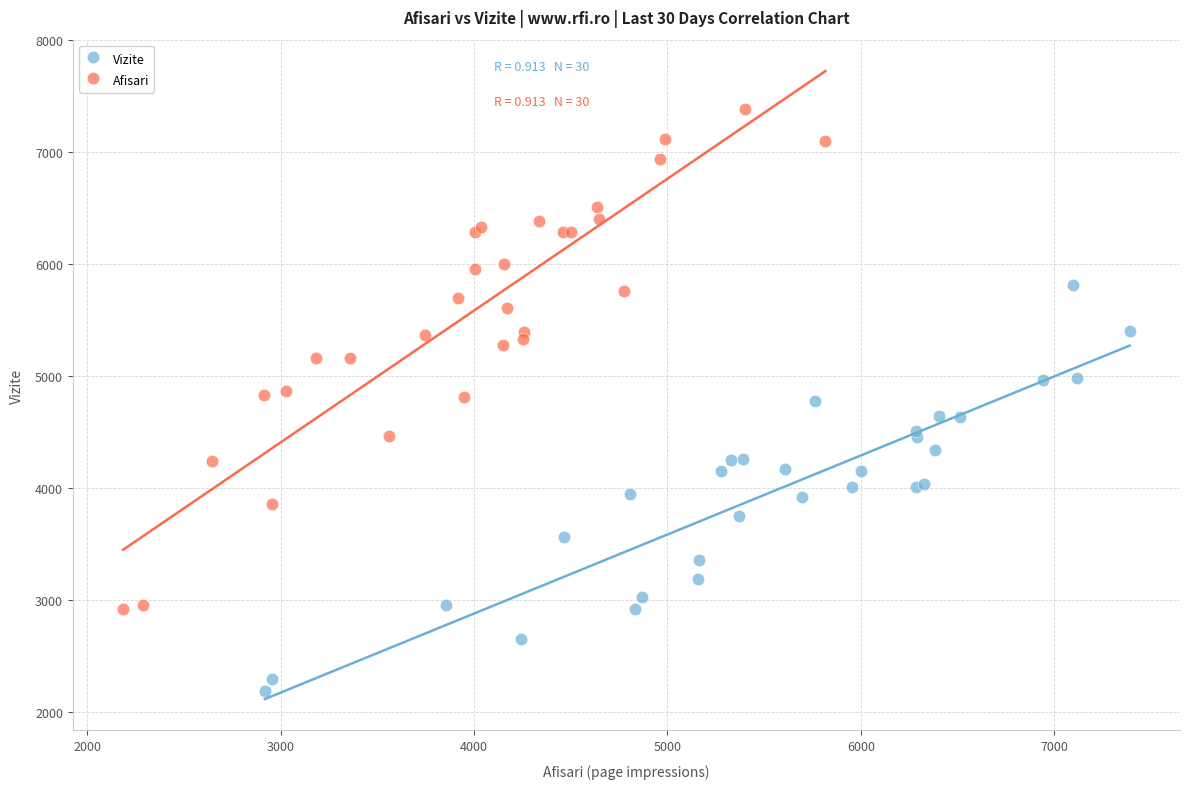

What are all the series names shown in the legend?

Vizite, Afisari